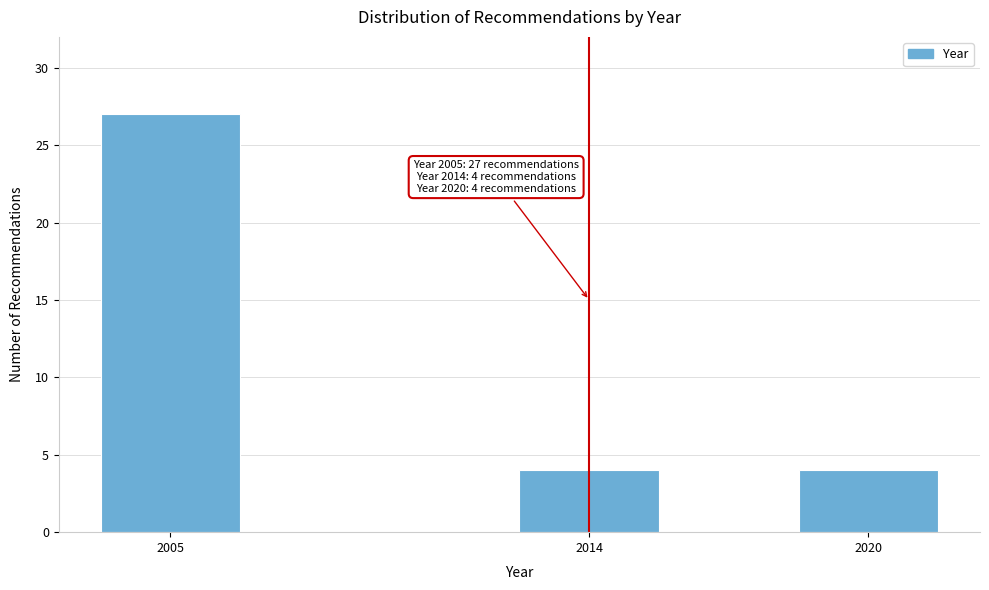

Reading left to right, list all the values displayed in this chart.

2005=27	2014=4	2020=4